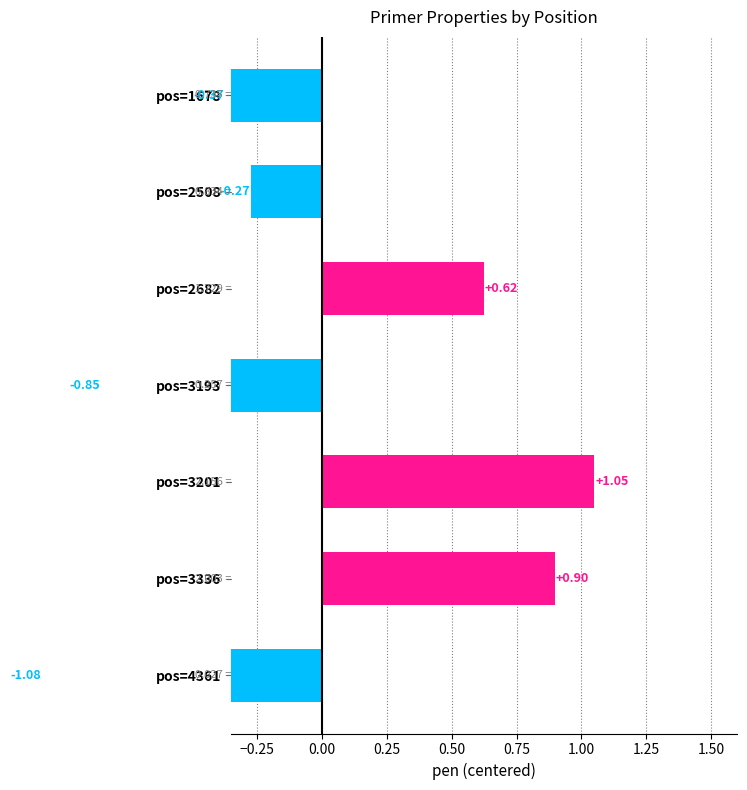

Are the bars horizontal?

Yes